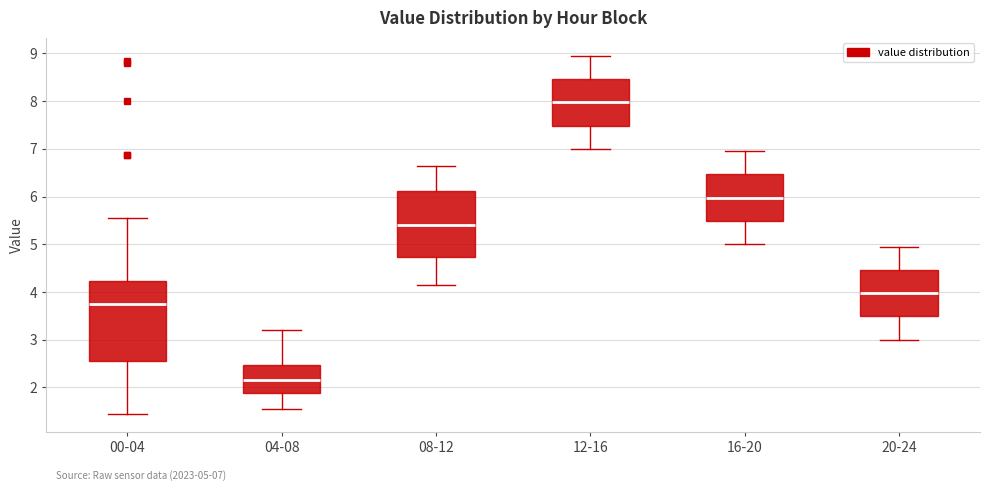

Comparing the boxes themselves (not the whiskers), which one is the tallest?

00-04